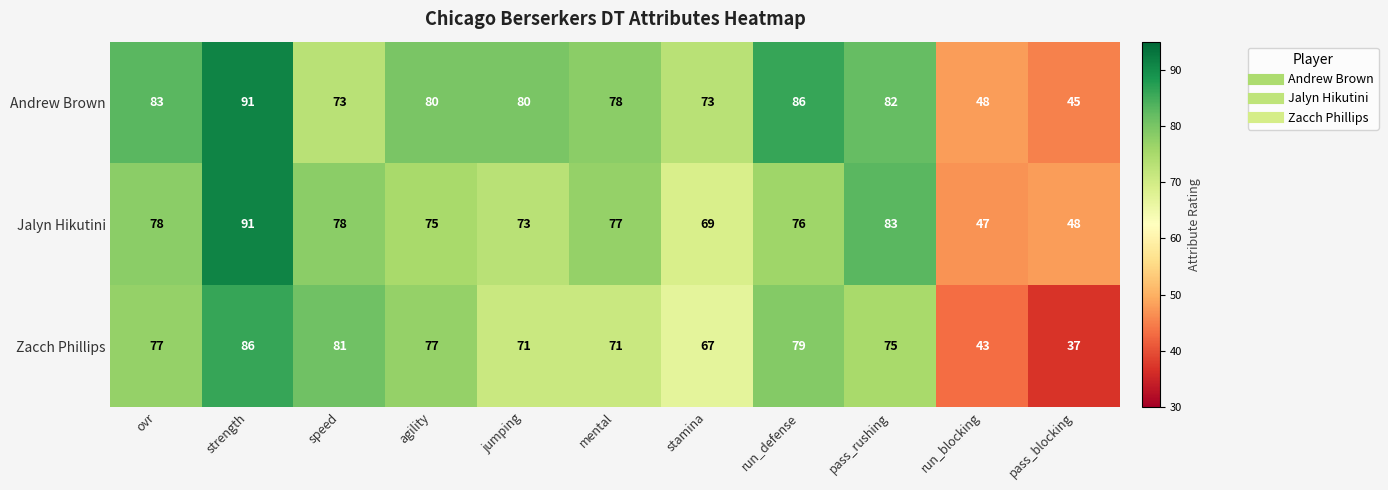

At agility, list the series in order from largest to smallest.

Andrew Brown, Zacch Phillips, Jalyn Hikutini